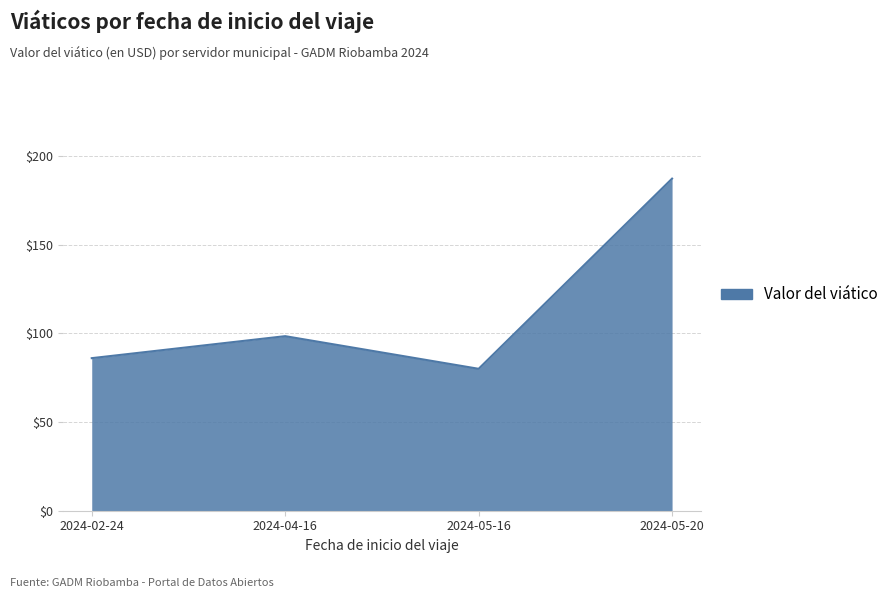

Rank the categories by value from lowest to highest.

2024-05-16, 2024-02-24, 2024-04-16, 2024-05-20